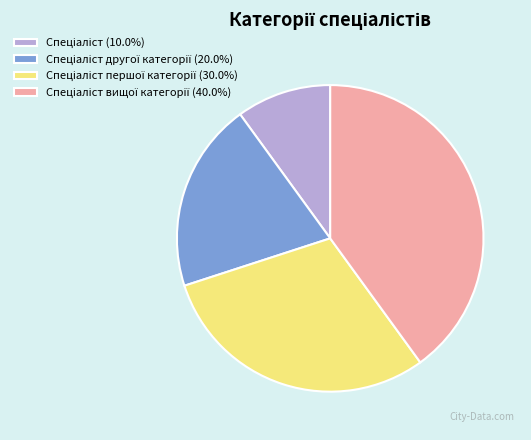

Is there a majority slice in this chart?

No